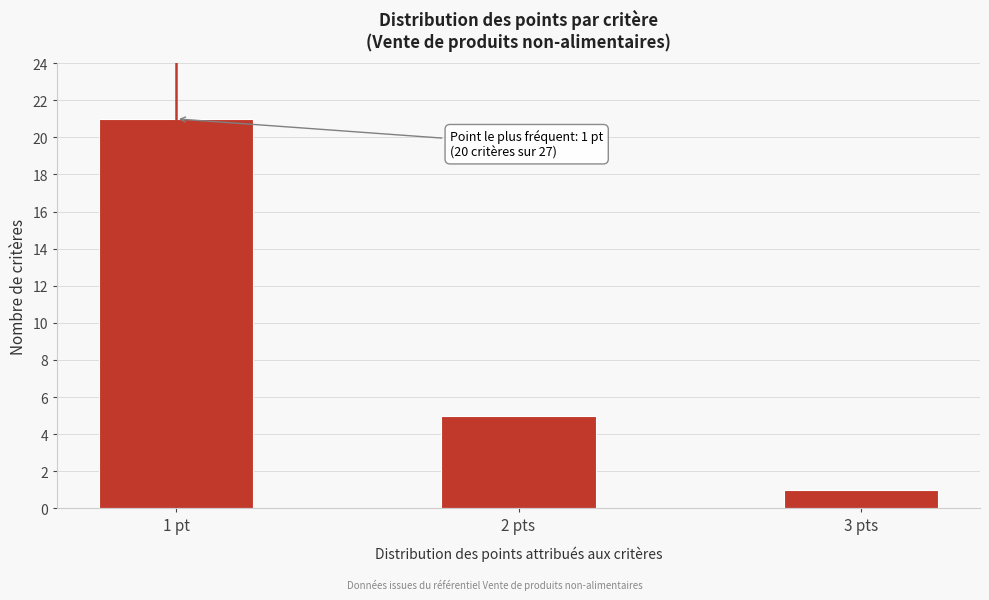

Reading right to left, what are all the values shown in this chart?

3 pts=1	2 pts=5	1 pt=21